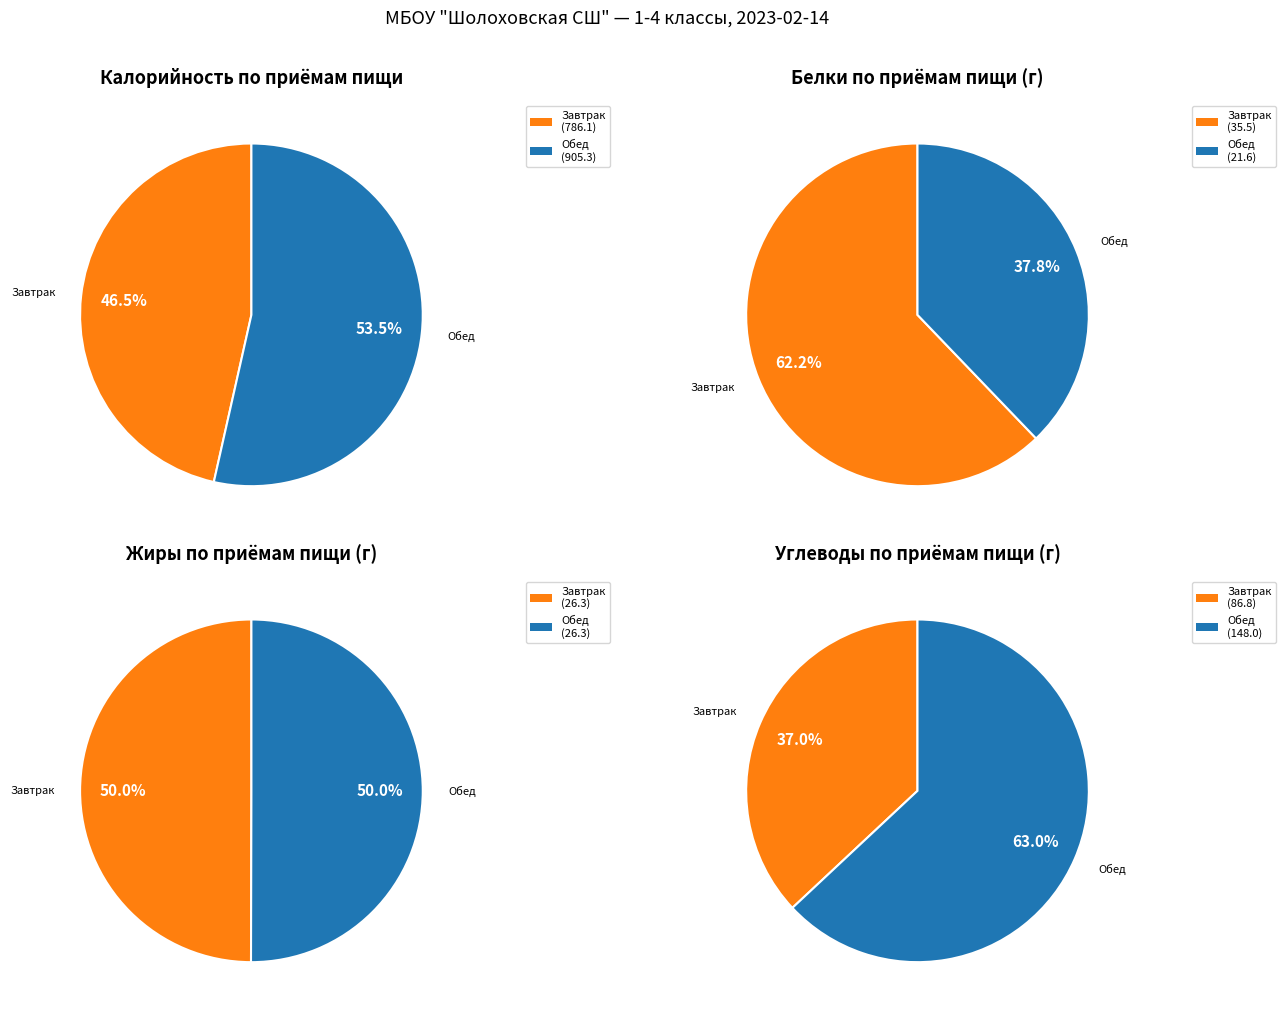

Which slice is the largest?

Обед